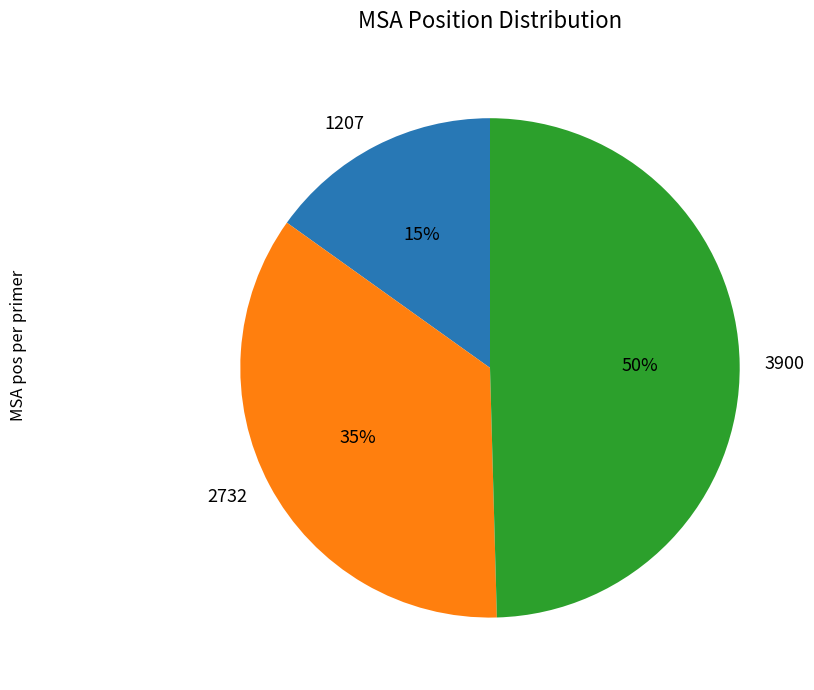

Does 2732 represent more than half of the total?

No